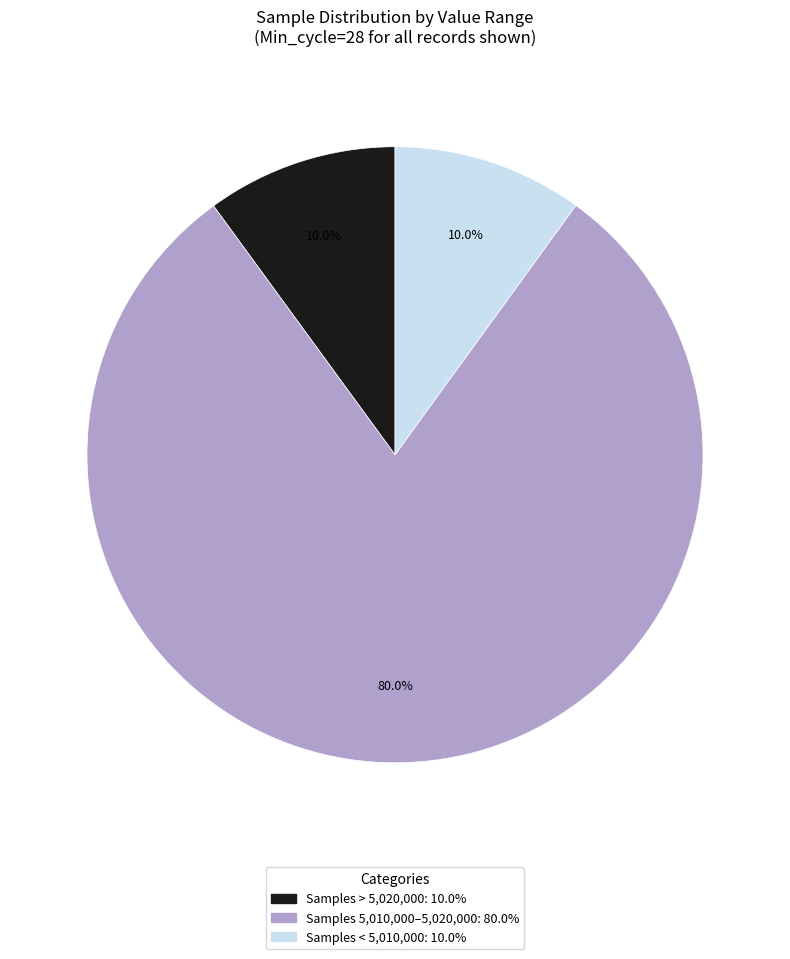

Is there a majority slice in this chart?

Yes